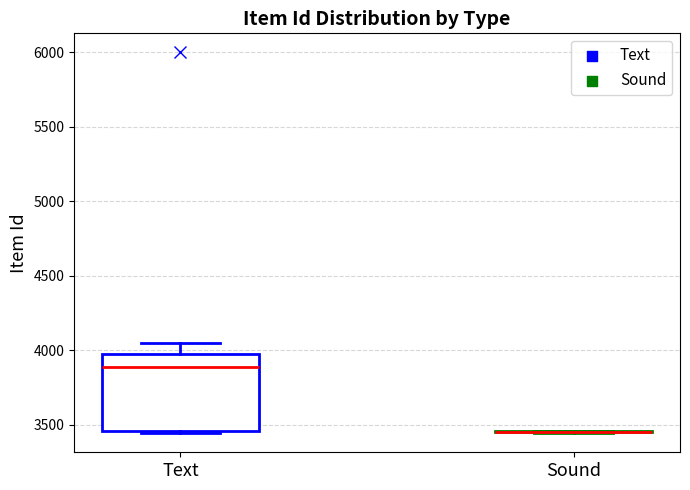

Reading left to right, transcribe this box plot: for each box, give where its median line is, the range the box spans, and where its two whiskers end, as read against the y-axis. The values are not printed on the chart, so give them approximately, as read against the axis.

Text: median 3900, box 3450 to 3950, whiskers 3450 (just below the box's lower edge) to 4050
Sound: box collapsed to a line at 3450, whiskers 3450 to 3450